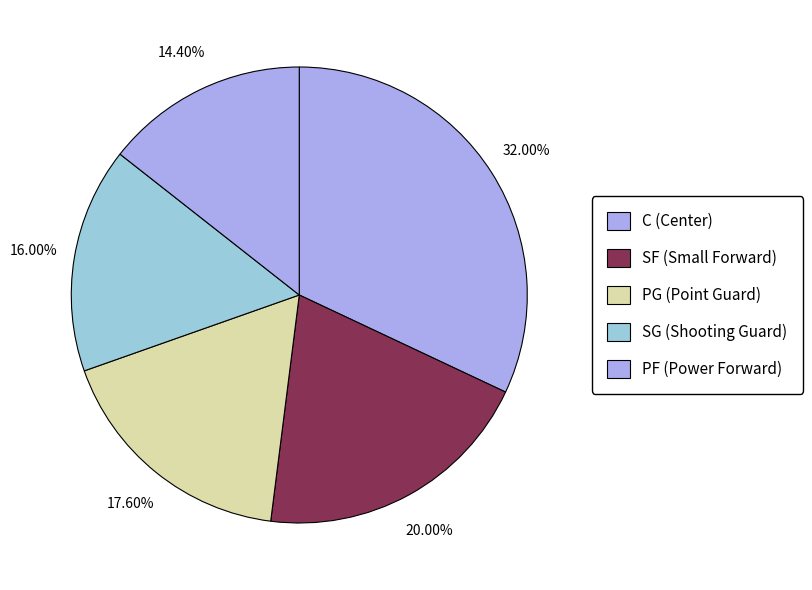

Count the number of slices in the pie.

5